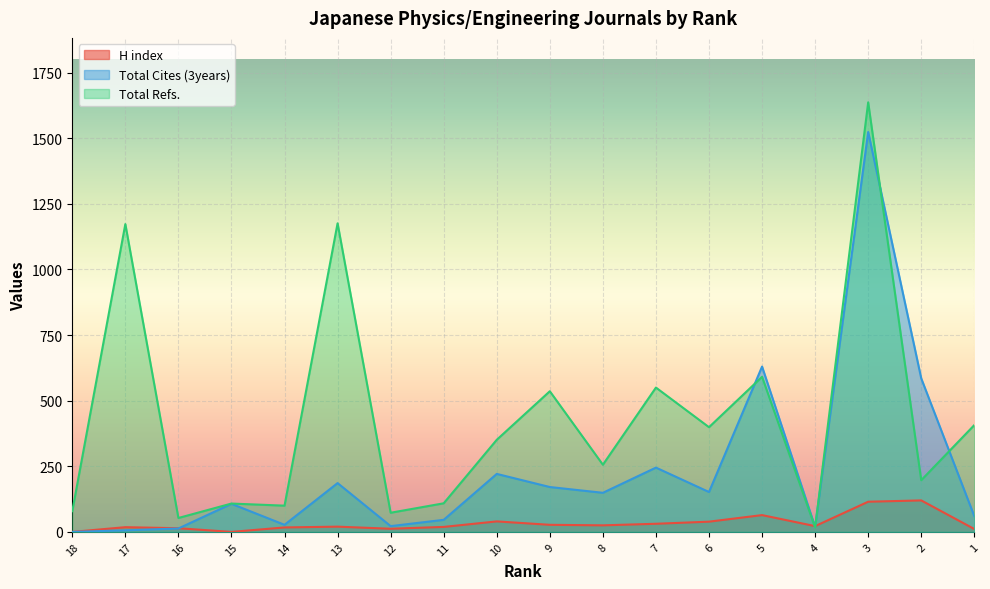

What is the sum of the H index values at 12 and 18?

12